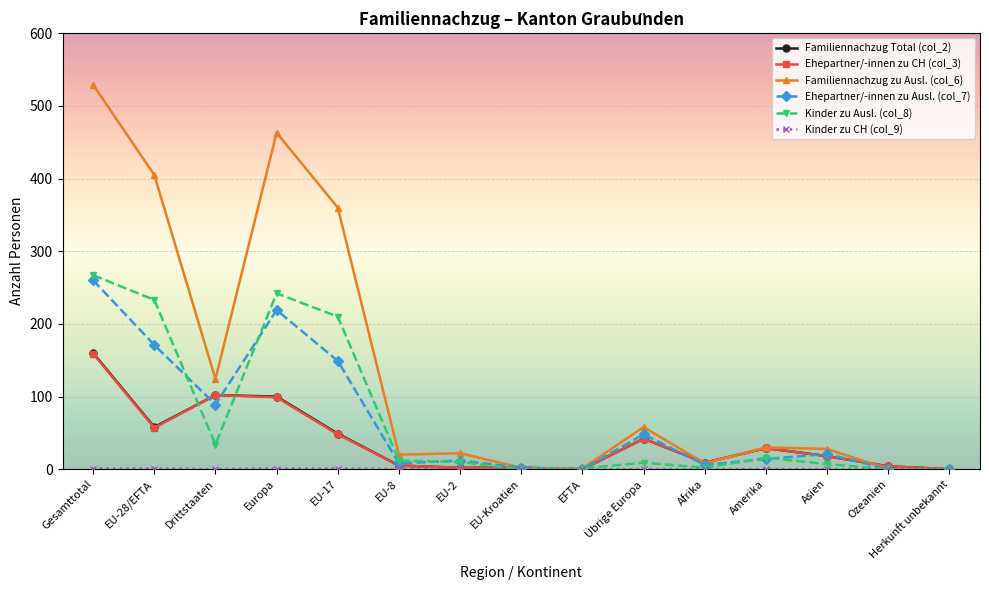

Where is the first local minimum for Familiennachzug Total (col_2)?

EU-28/EFTA